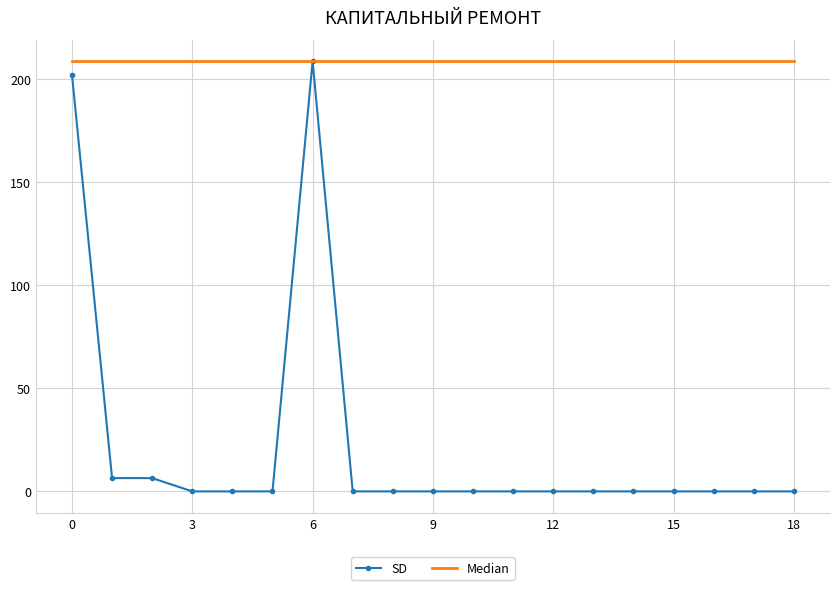

Rank the series by their average value, from lowest to highest.

SD, Median